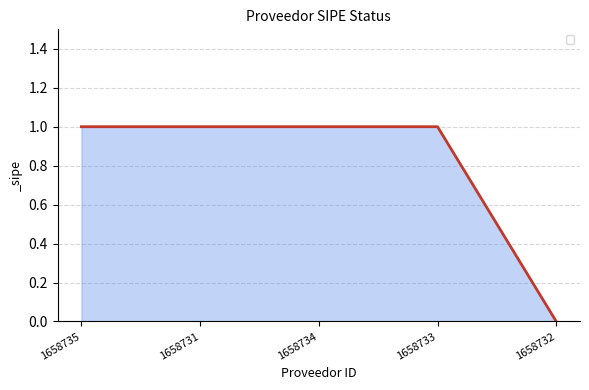

How many values are above zero?

4